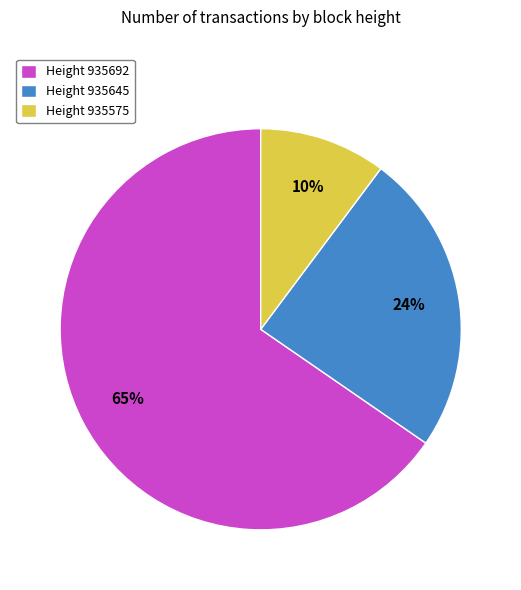

True or false: Height 935692 accounts for 65% of the total.

True